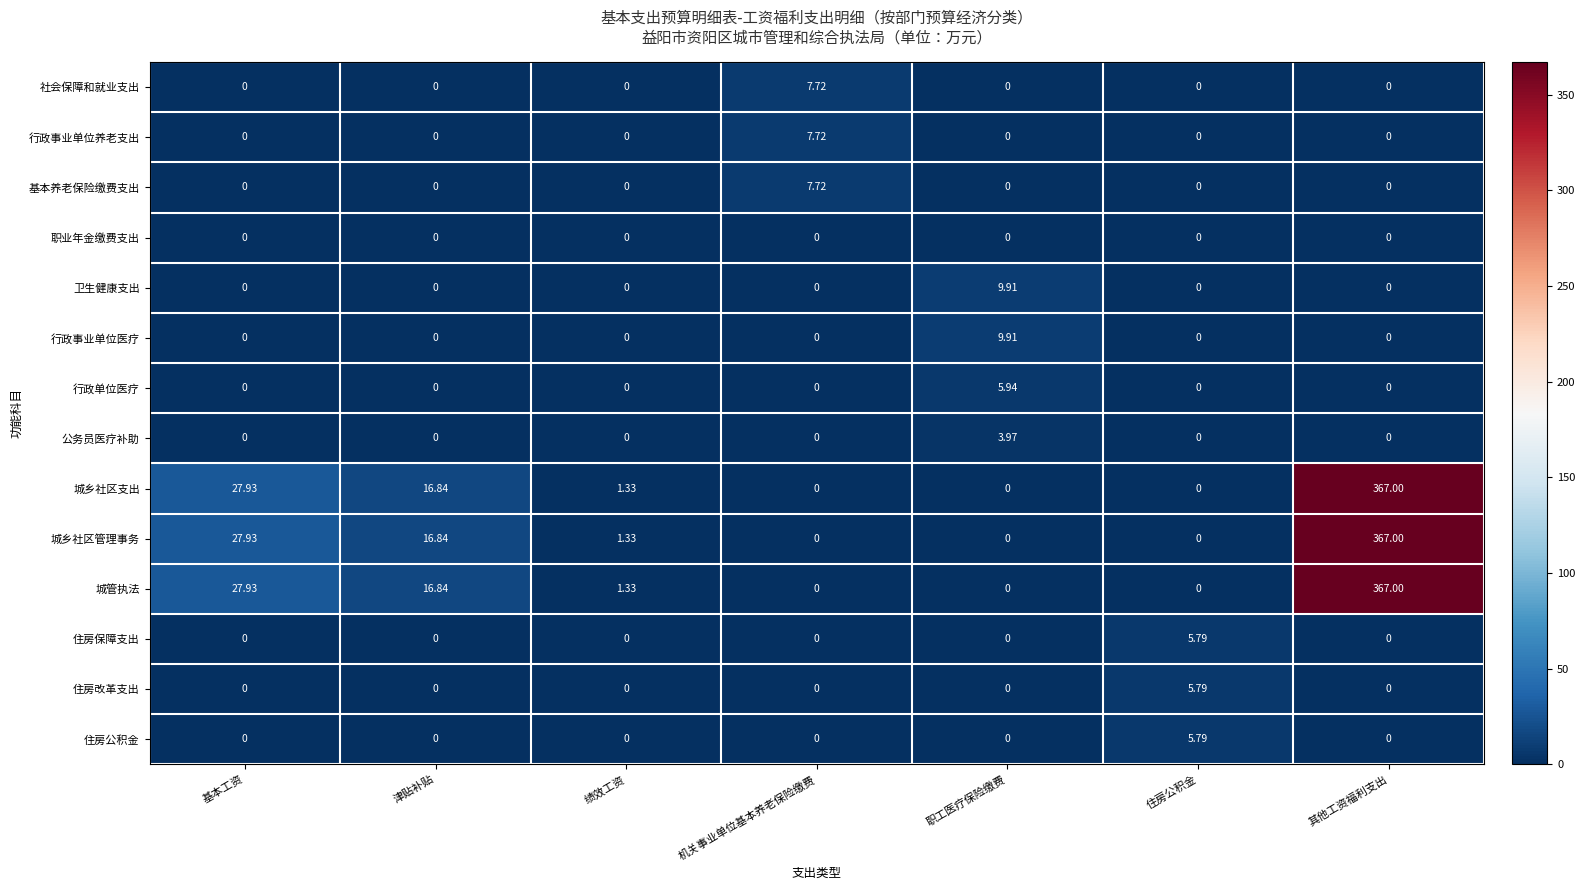

At which category is the sum across all series the highest?

其他工资福利支出